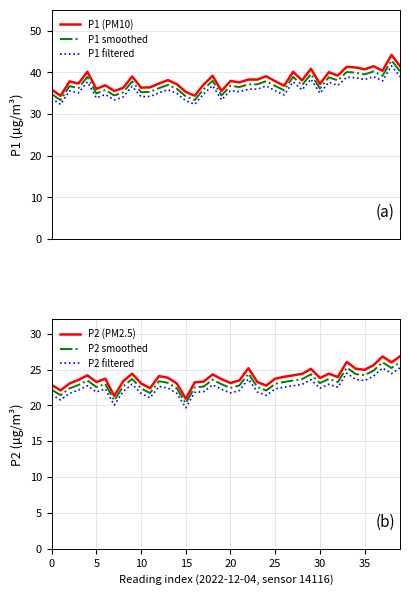

What is the value of the P2 filtered point at the 30th from the left?

23.6